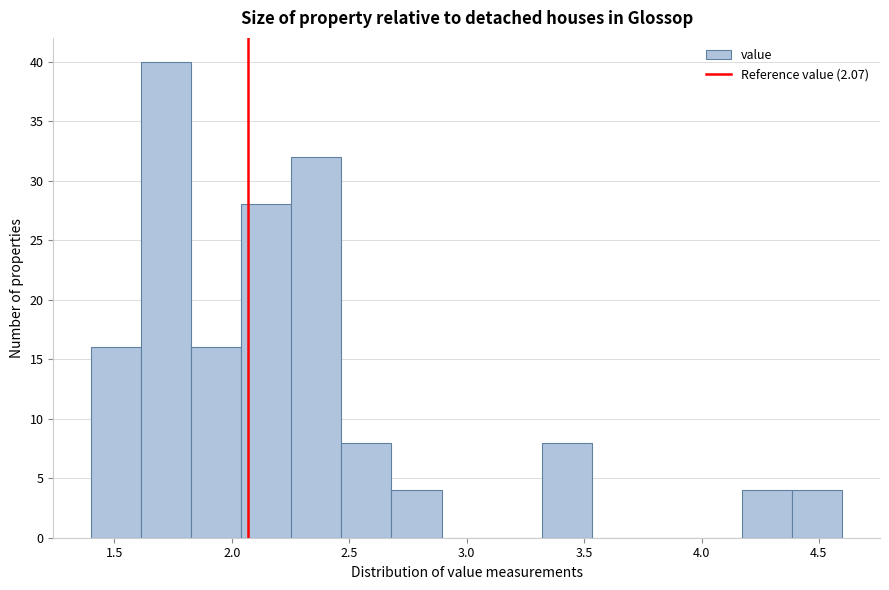

How tall is the bar that spans 4.40 to 4.60 on the x-axis? Neither the bar edges nor the heights are printed on the chart, so give them approximately, as read against the axes.

4